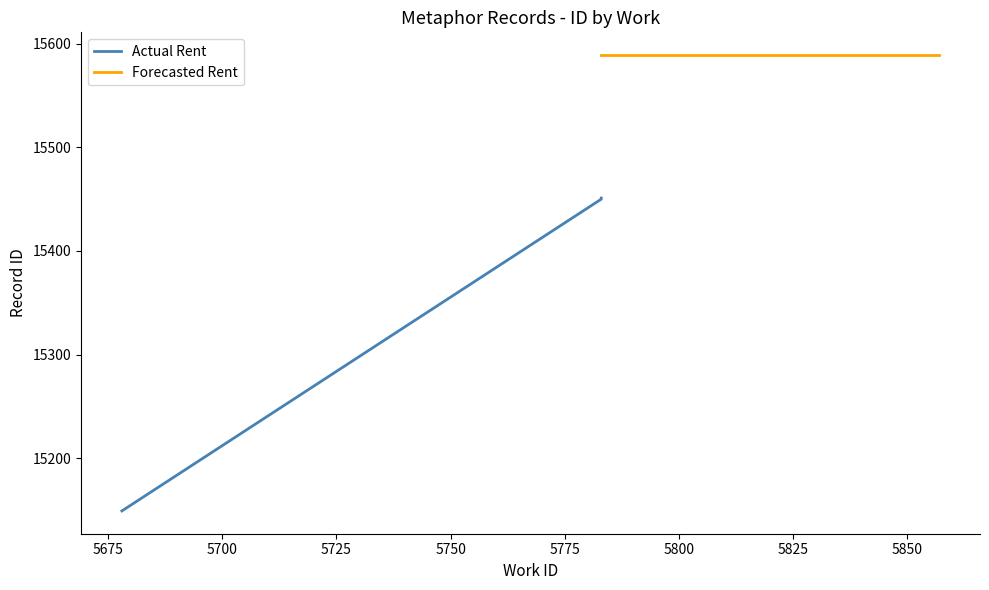

The Forecasted Rent series shows 4771 at 5783. True or false?

False